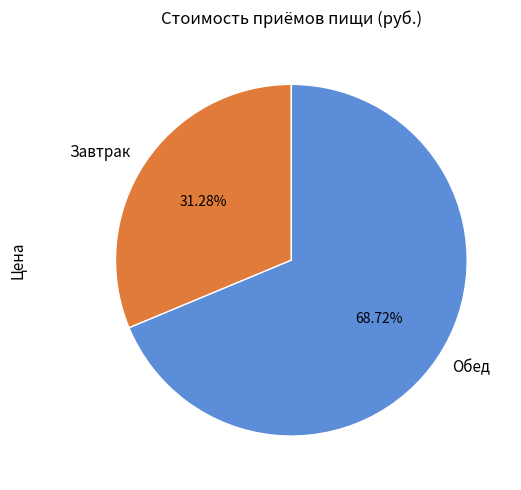

Rank the categories by value from lowest to highest.

Завтрак, Обед